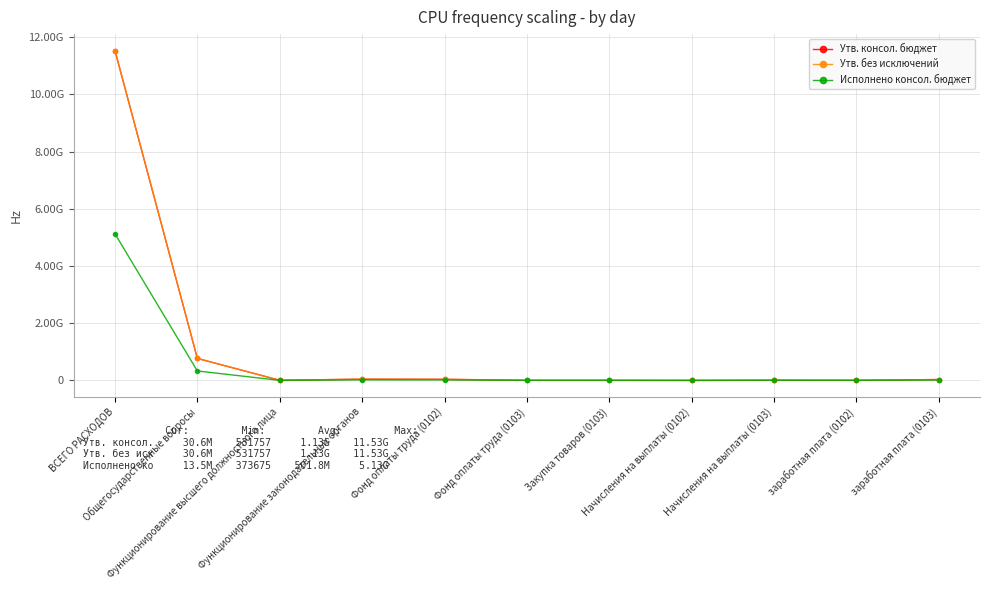

The value of Утв. без исключений at Закупка товаров (0103) is 6927791.6. True or false?

False